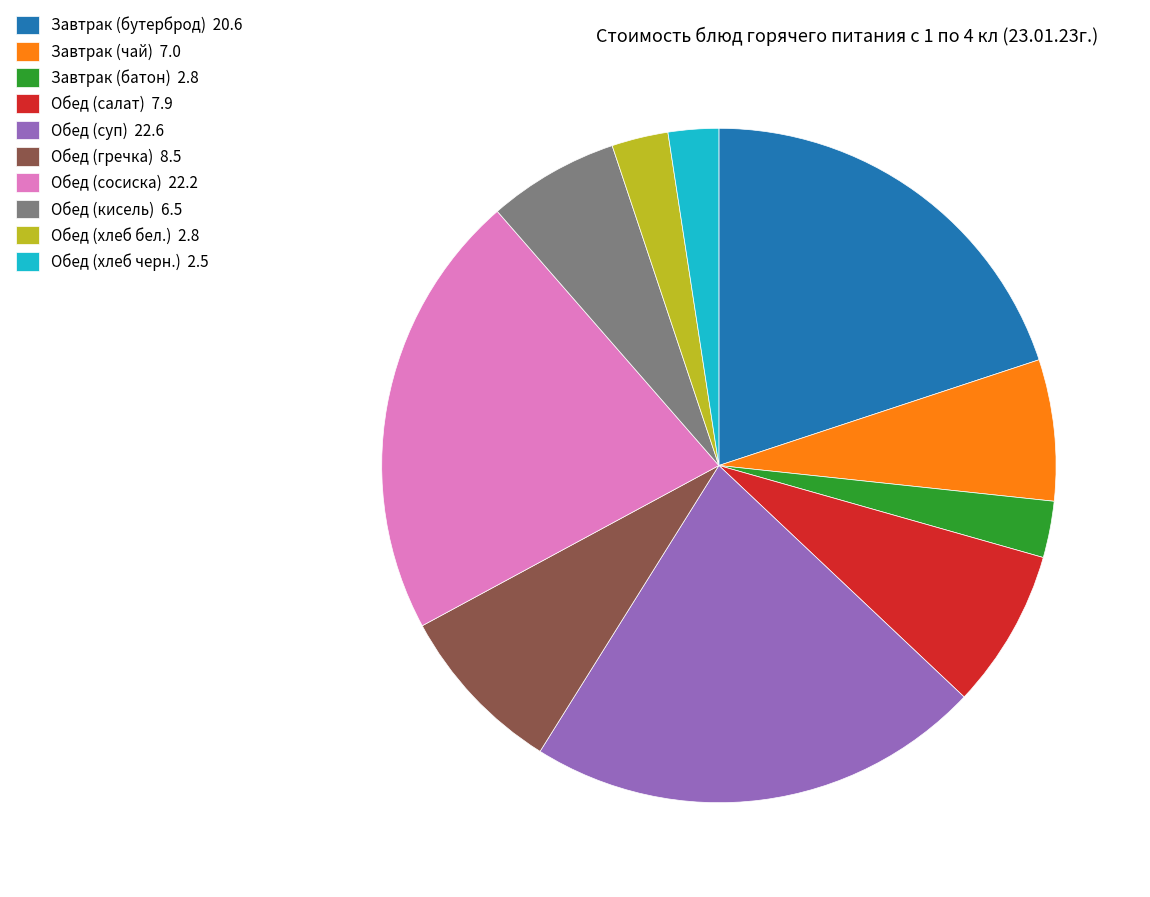

How many segments does this pie chart have?

10